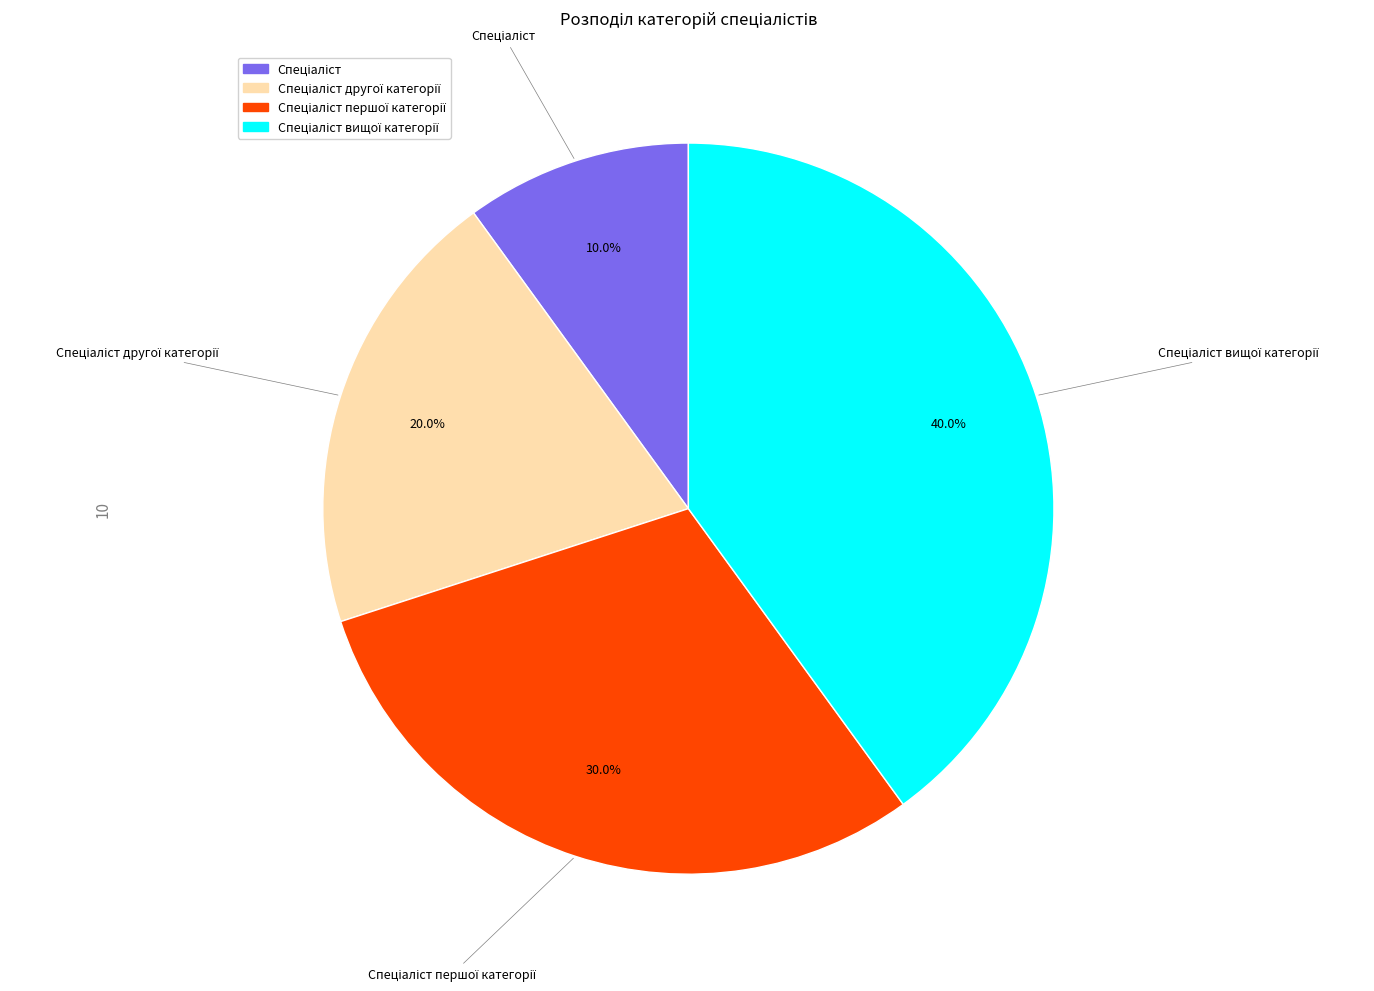

Is there a majority slice in this chart?

No